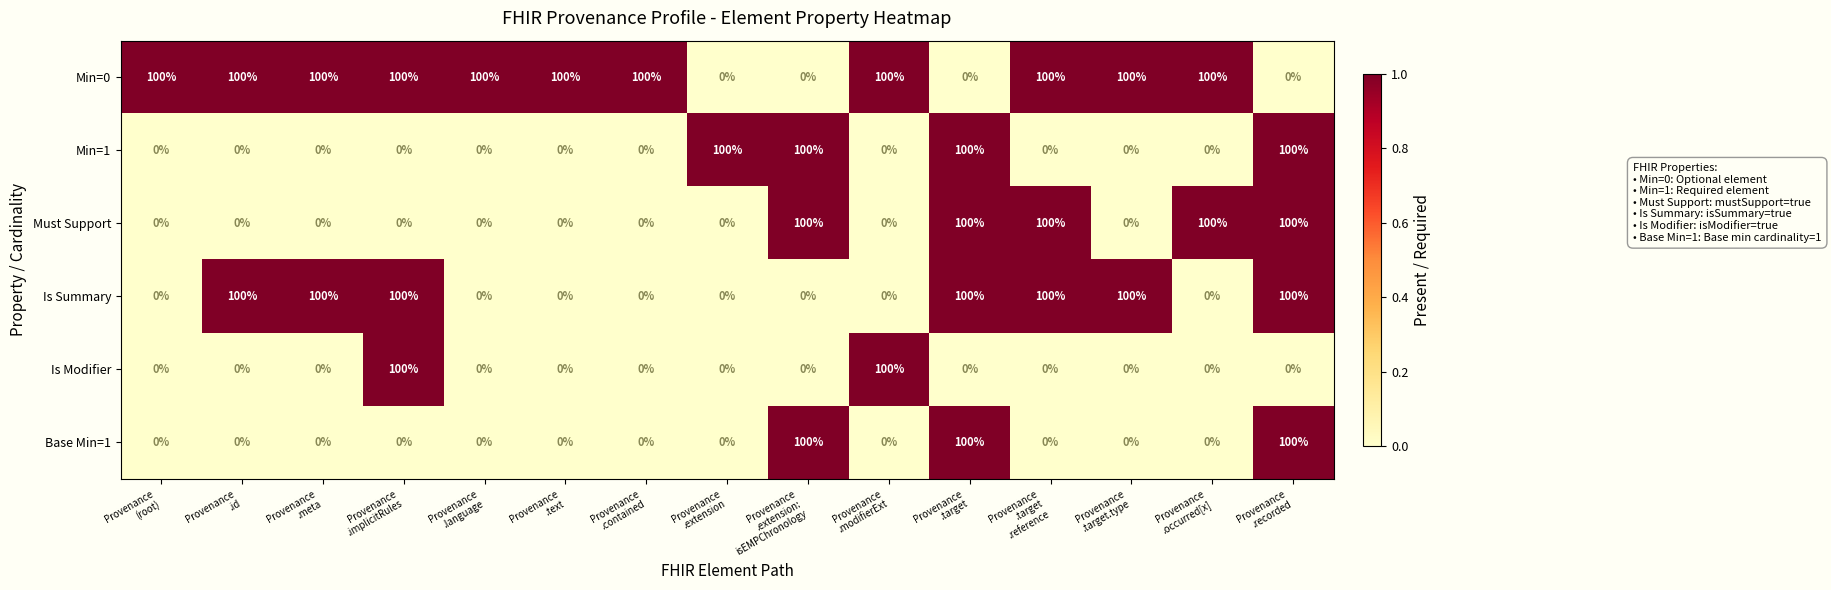

What is the maximum value for Min=1?

100